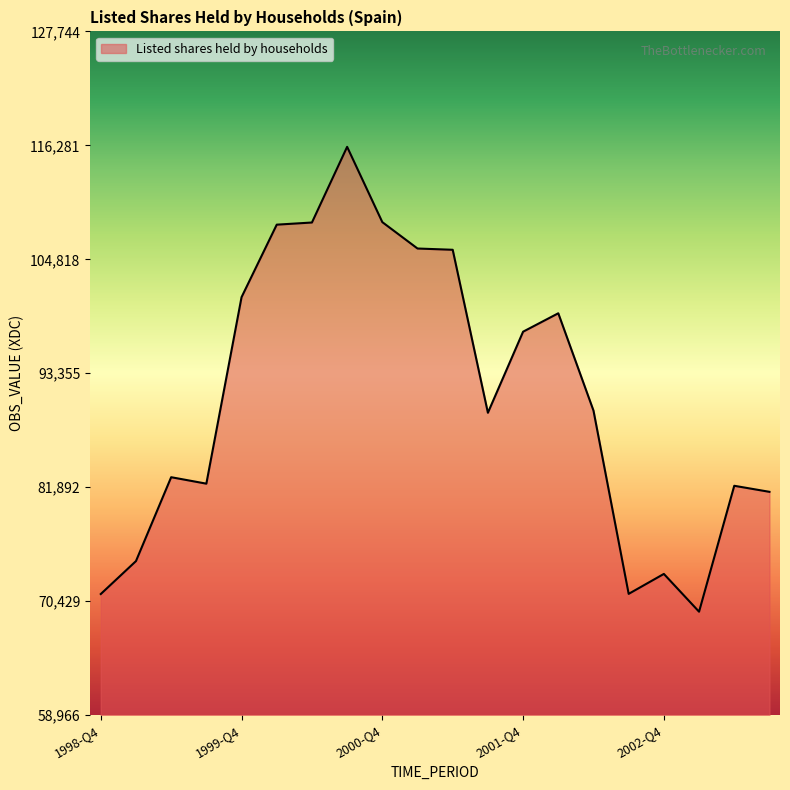

How many lines are shown in the chart?

1